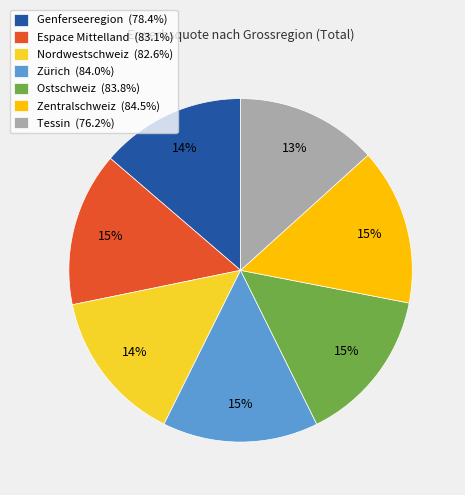

To the nearest percent, what is the average slice percentage?

14%